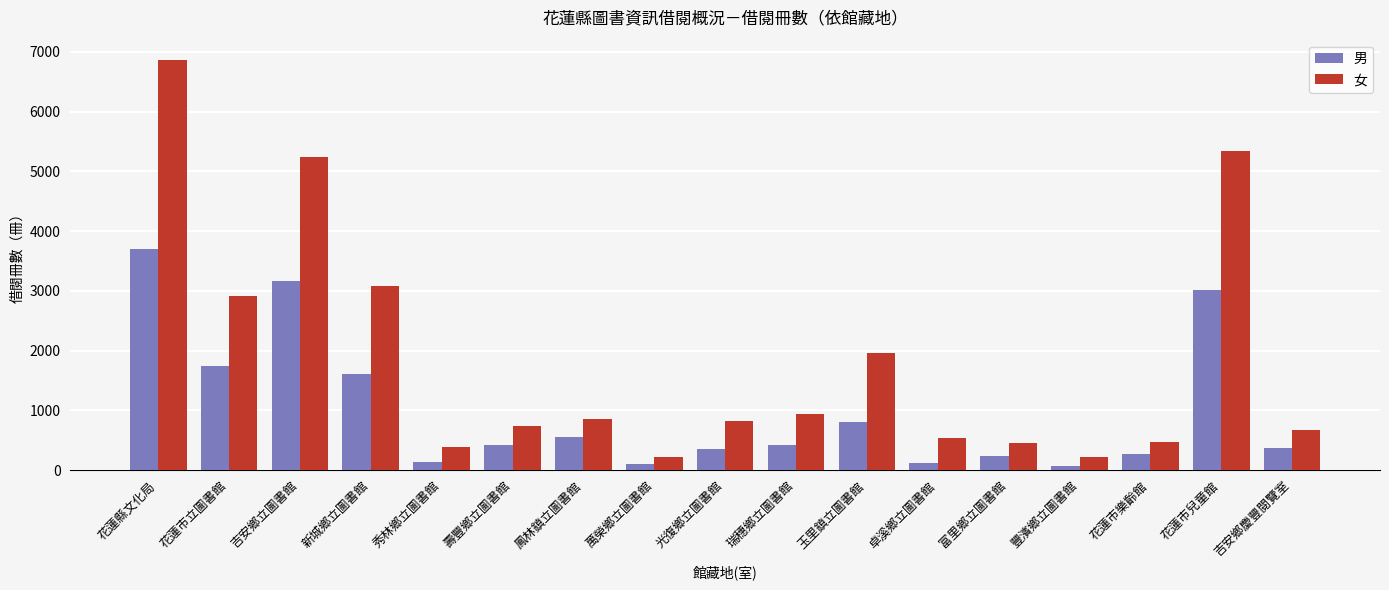

At which category is the sum across all series the highest?

花蓮縣文化局